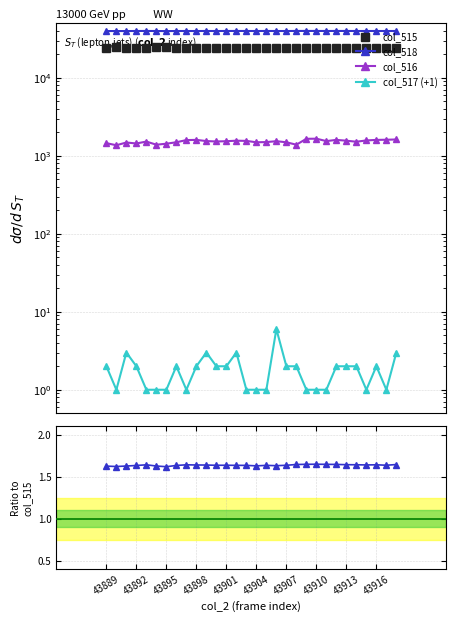

What are all the series names shown in the legend?

col_515, col_518, col_516, col_517 (+1)